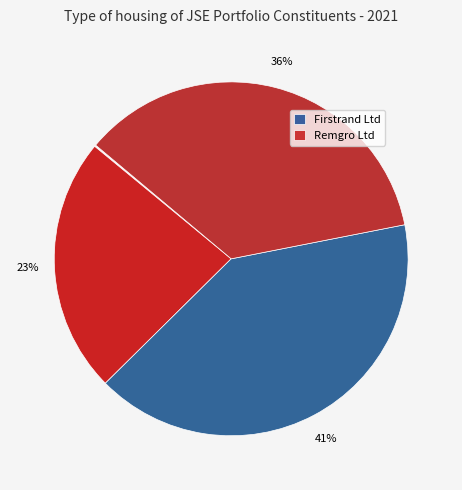

Is there a majority slice in this chart?

No